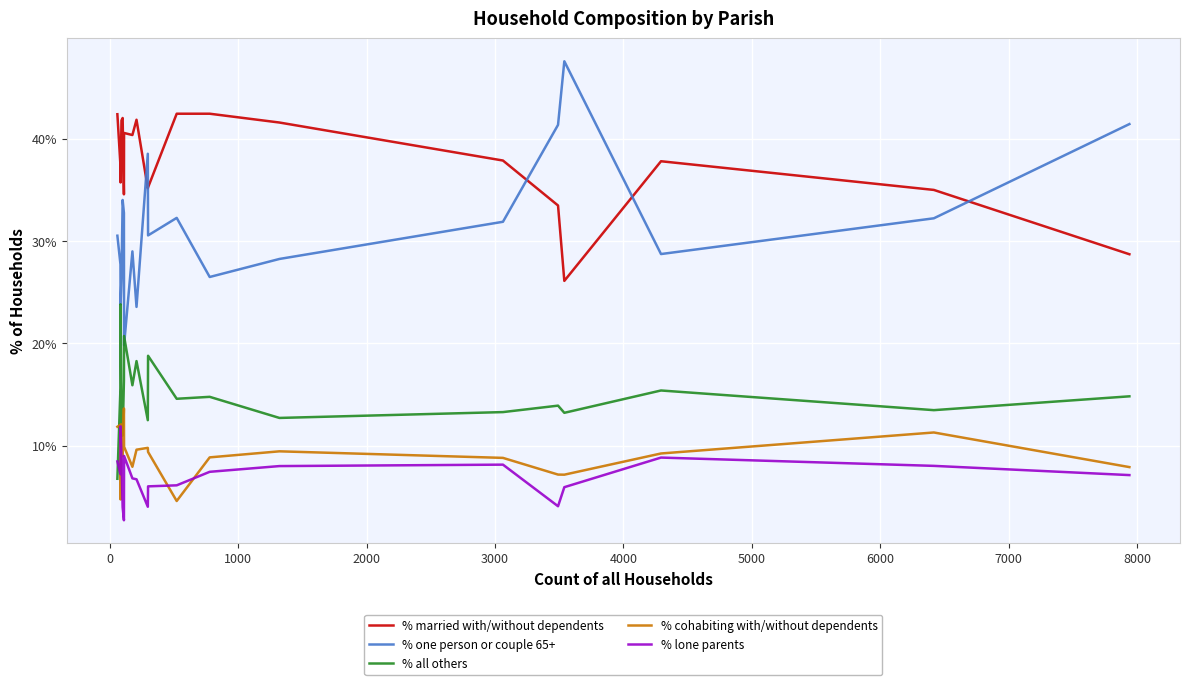

Which series has the largest range (max minus min)?

% one person or couple 65+